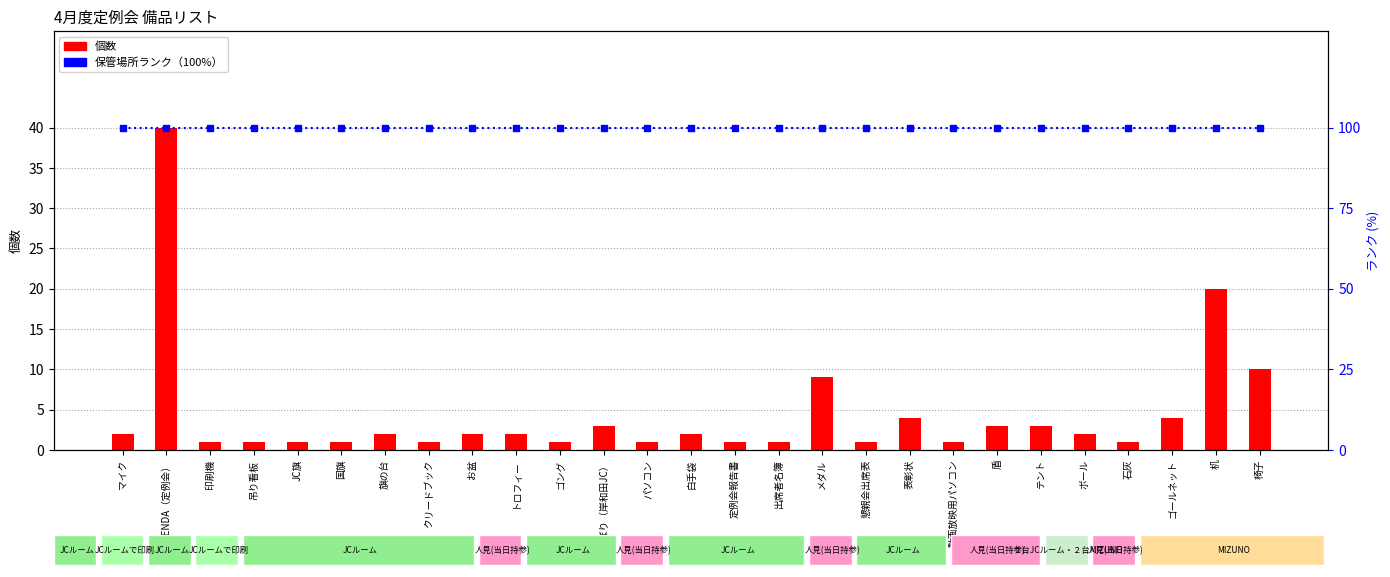

What is the minimum value for 個数?

1